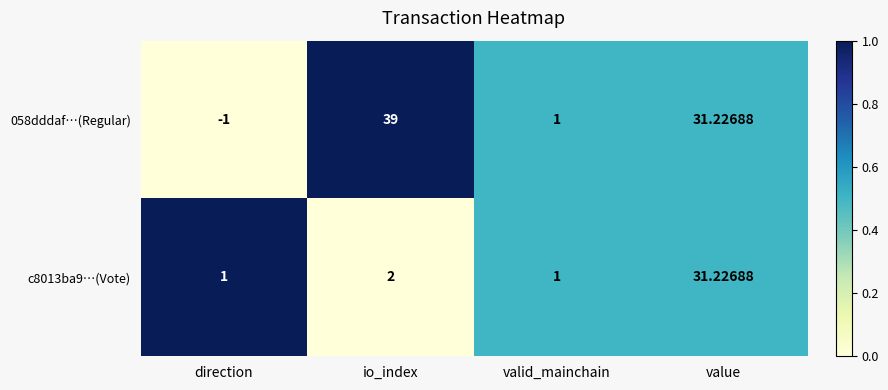

Where does the 058dddaf…(Regular) series first go above 31?

io_index